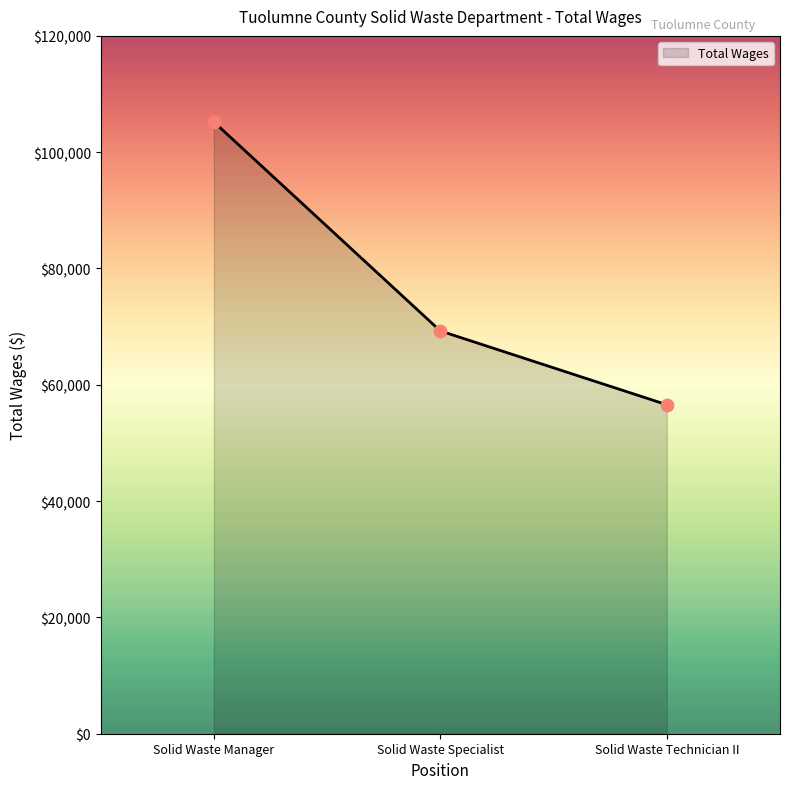

Between Solid Waste Specialist and Solid Waste Manager, which is larger?

Solid Waste Manager